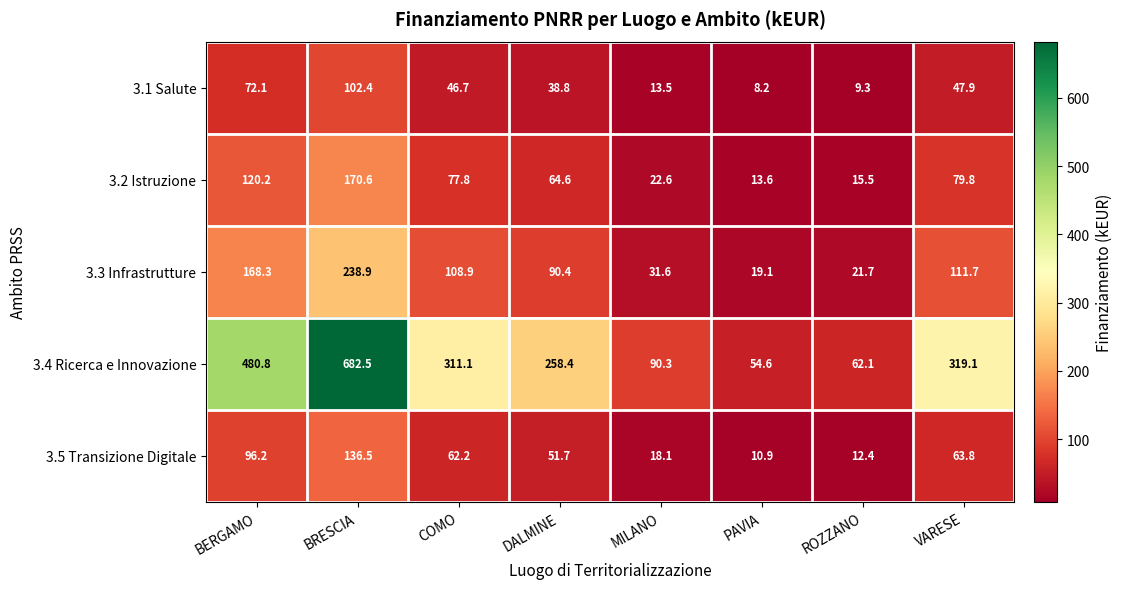

Which category has the lowest value across all series?

PAVIA